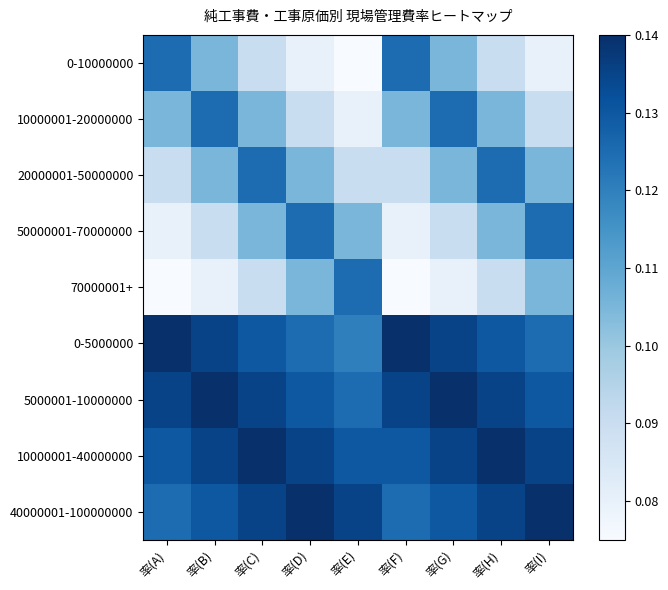

At which category is the sum across all series the highest?

率(C)